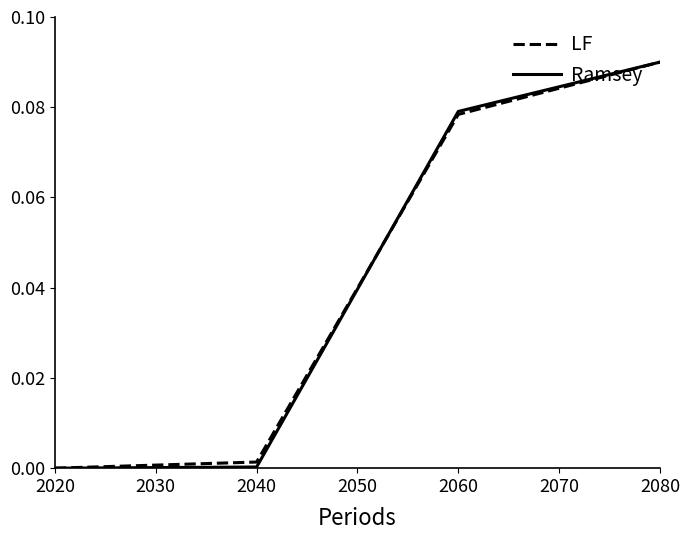

True or false: Ramsey has more than 1 points higher than both neighbors.

False